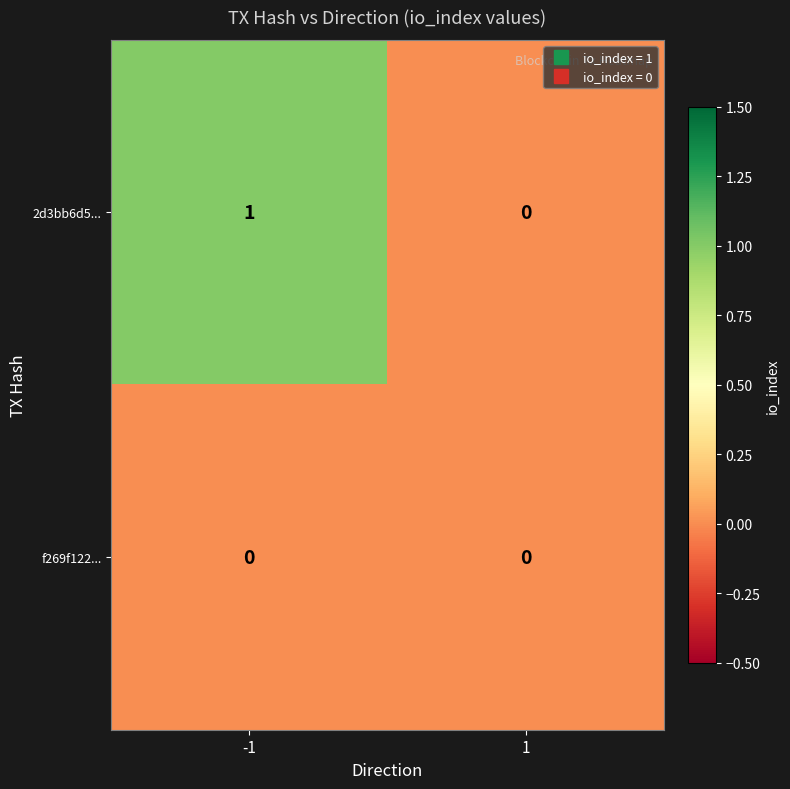

How many series are shown in this chart?

2